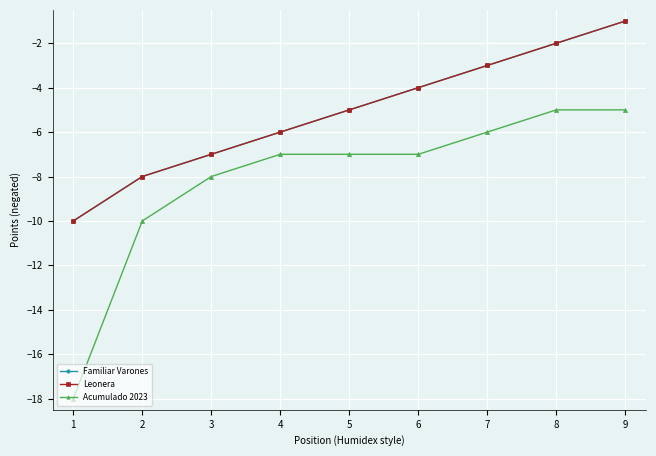

What is the greatest value displayed?

-1